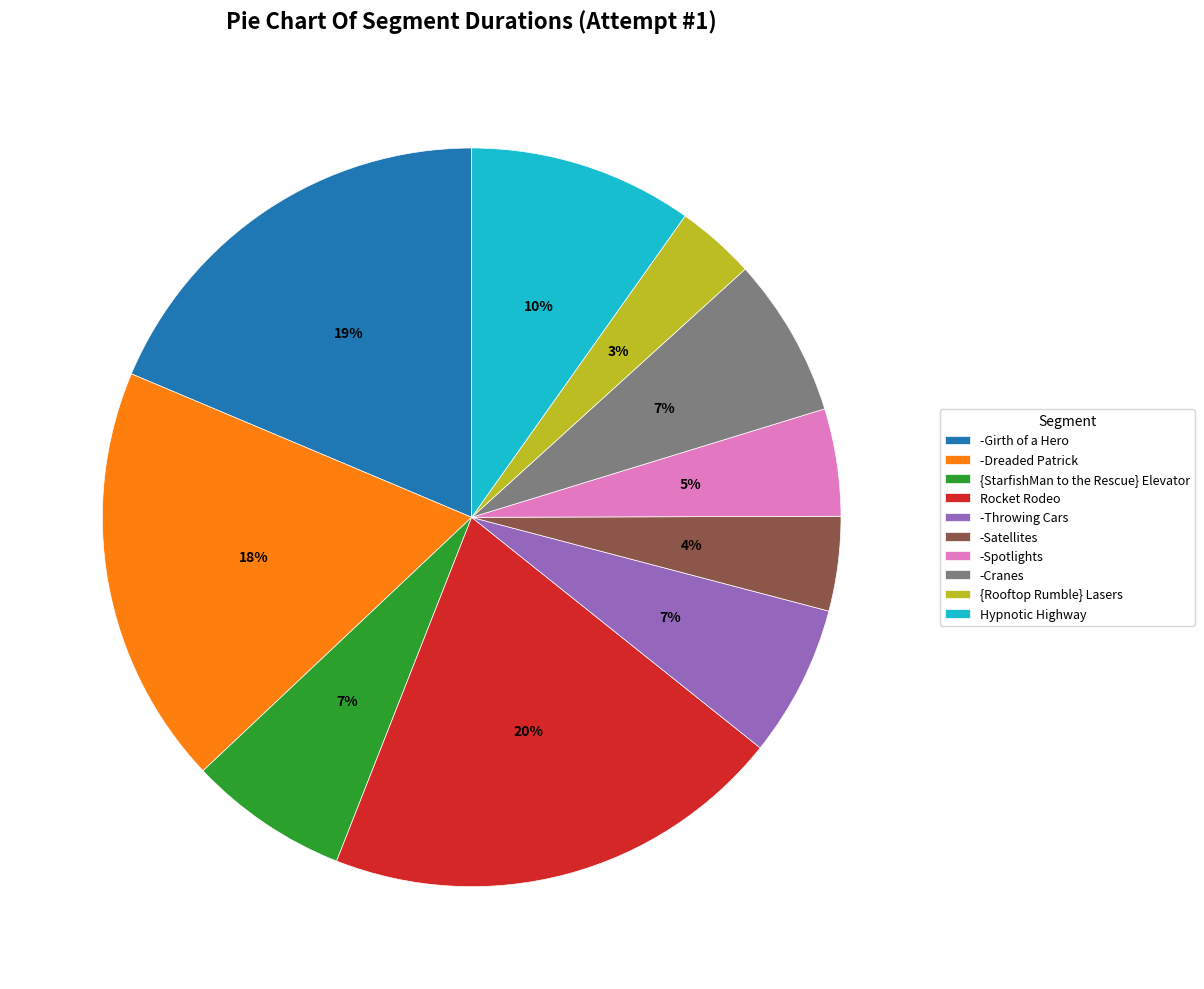

Is -Spotlights the majority of the pie?

No